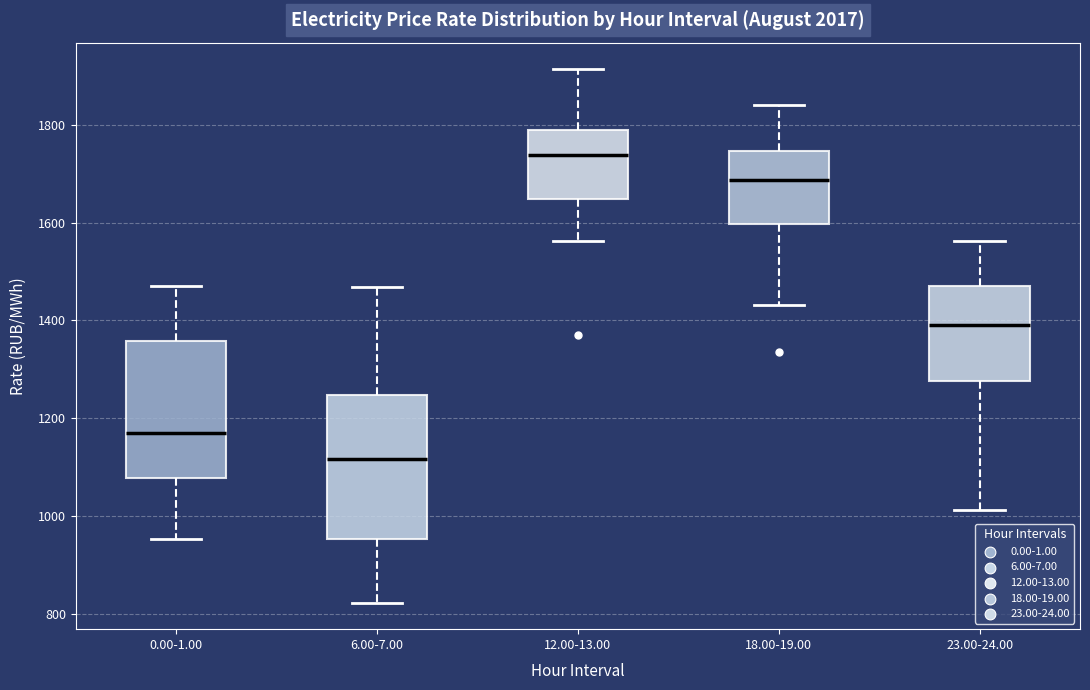

Which box's median line is the lowest?

6.00-7.00